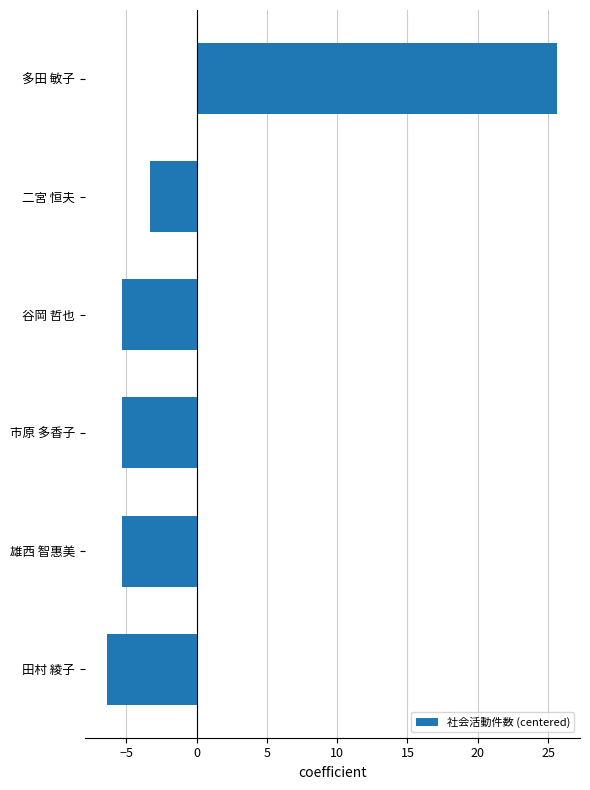

The chart shows a value of -6.3 at 田村 綾子. True or false?

True